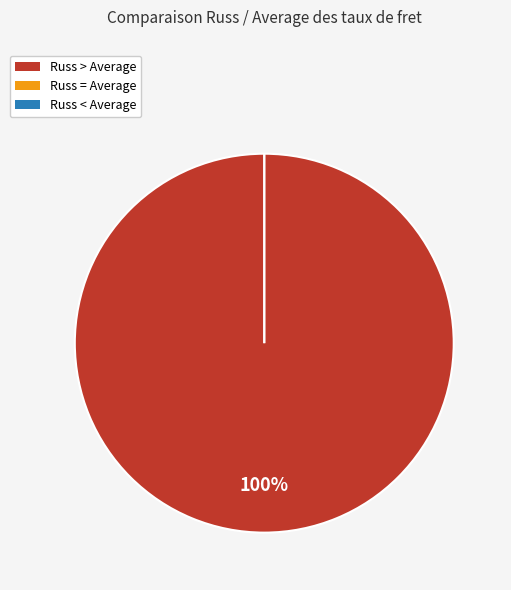

Does any single category account for the majority?

No